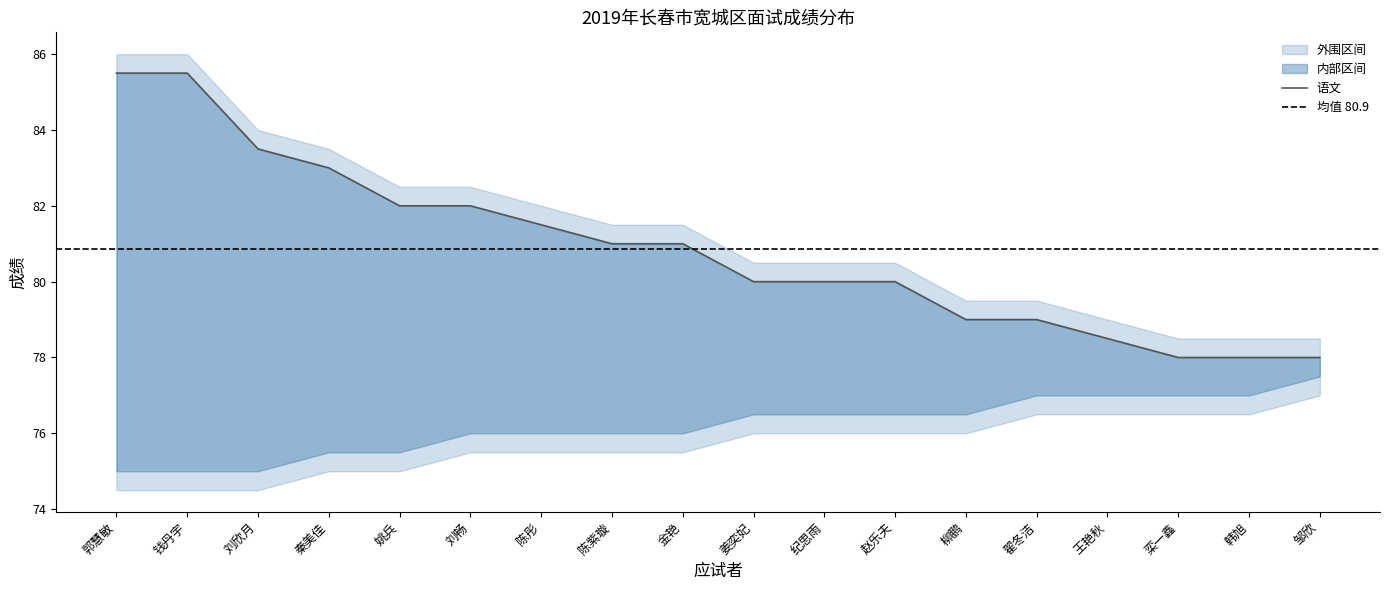

What is the label of the 7th point from the right?

赵乐夫